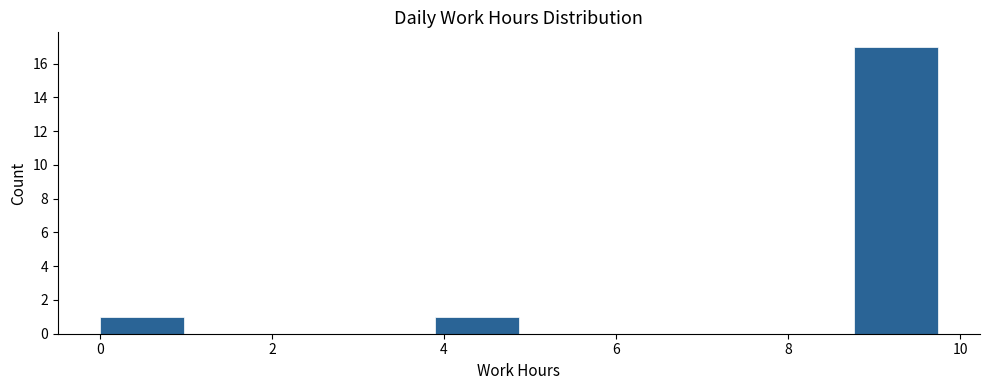

Reading left to right, list every bar in this chart as the range it spans on the x-axis followed by its height. Neither the bar edges nor the heights are printed on the chart, so give them approximately, as read against the axes.

0.0 to 1.0: 1
1.0 to 2.0: 0
2.0 to 3.0: 0
3.0 to 3.8: 0
3.8 to 4.8: 1
4.8 to 5.8: 0
5.8 to 6.8: 0
6.8 to 7.8: 0
7.8 to 8.8: 0
8.8 to 9.8: 17